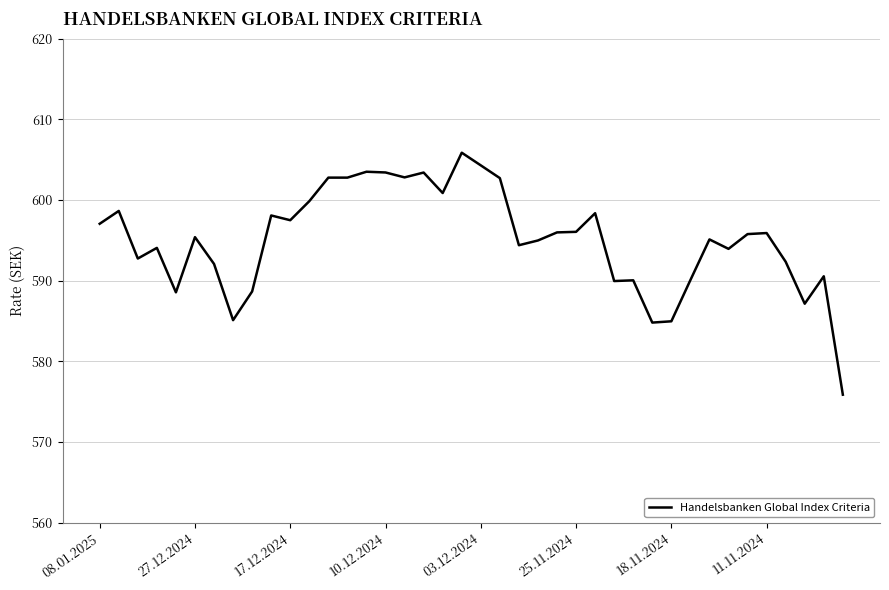

What is the smallest value displayed?

575.9